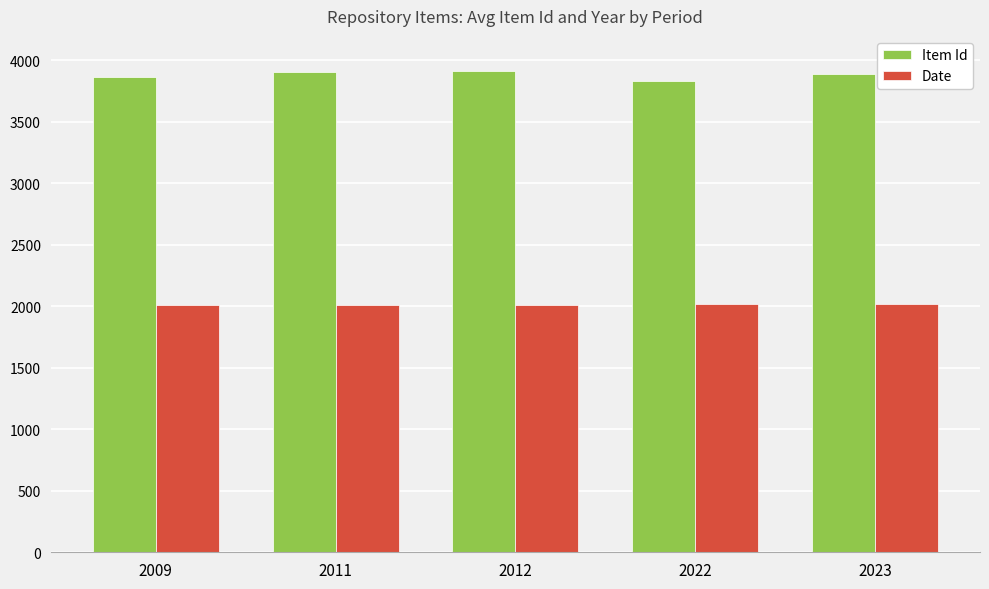

What is the total value across all series at 2012?

5923.0